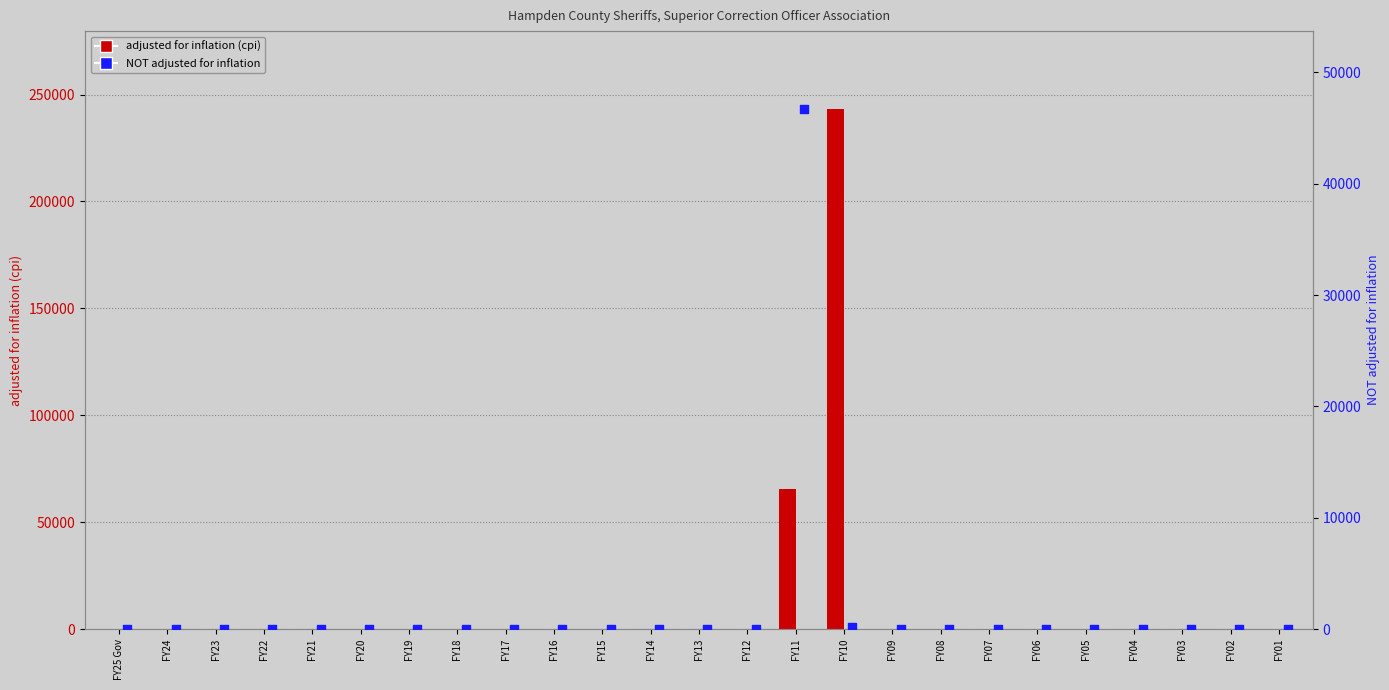

Which series has the largest Y range (max minus min)?

adjusted for inflation (cpi)